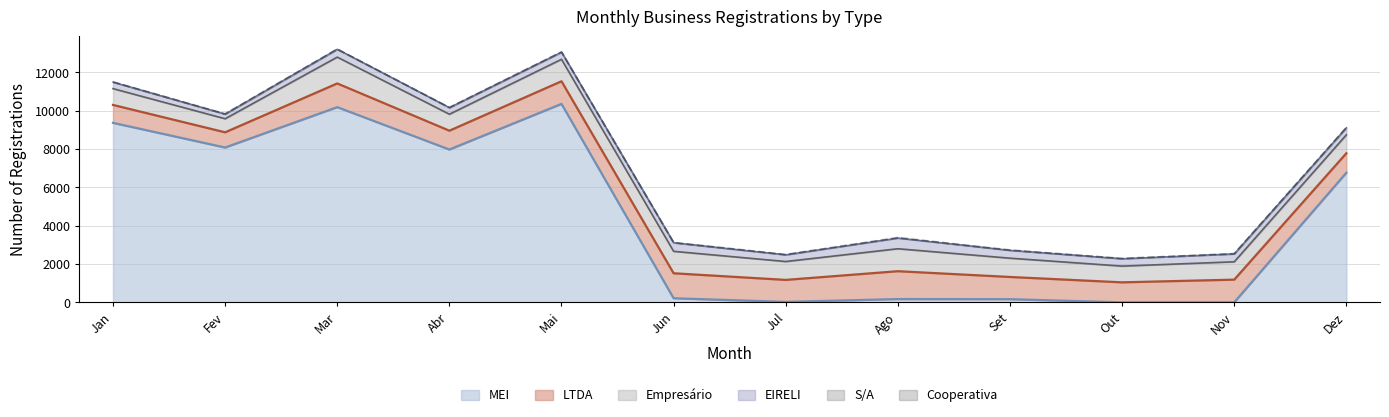

How many values in Cooperativa are above zero?

11